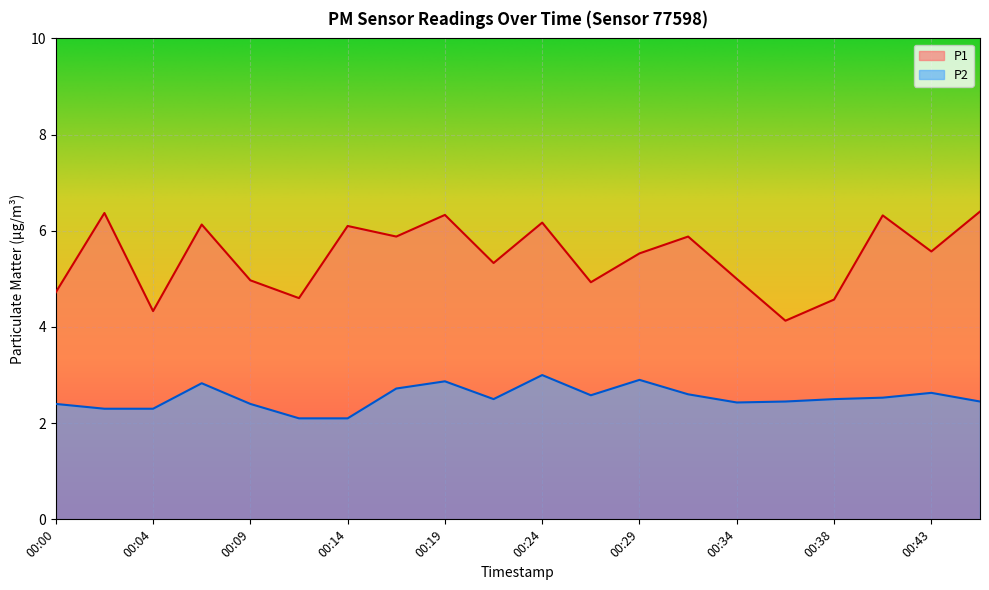

How many series are shown in this chart?

2